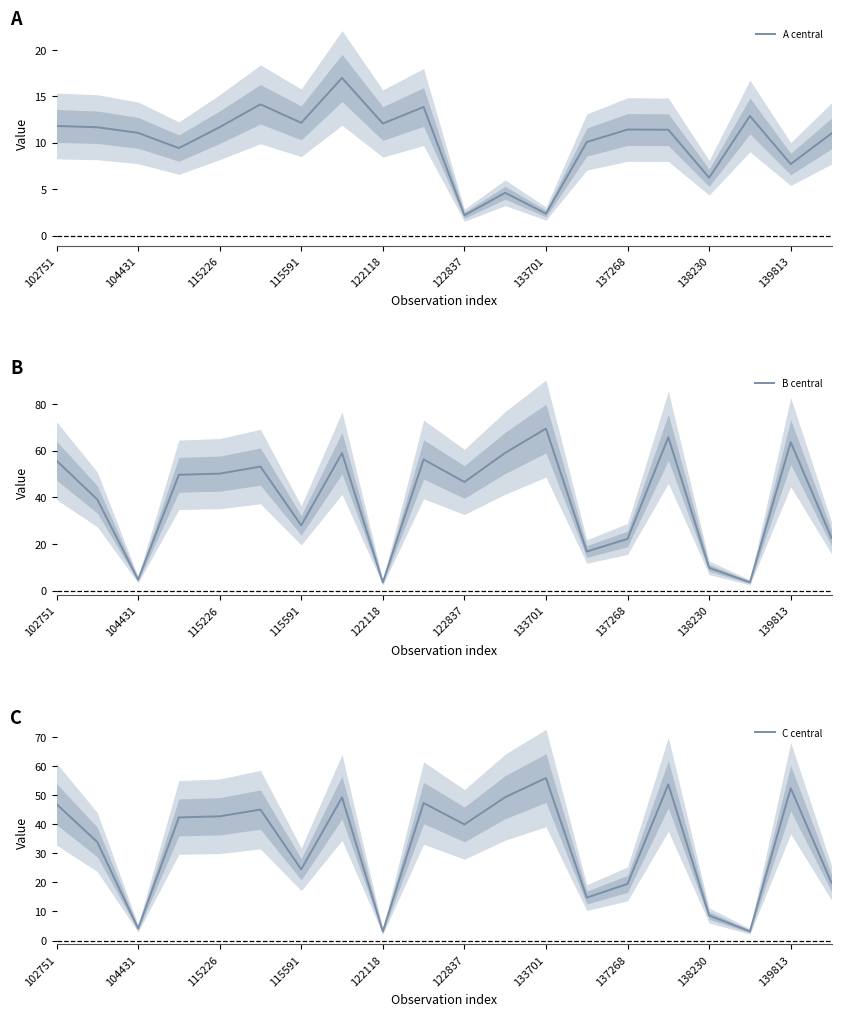

What is the difference between the maximum and second lowest values in the B central series?

65.9